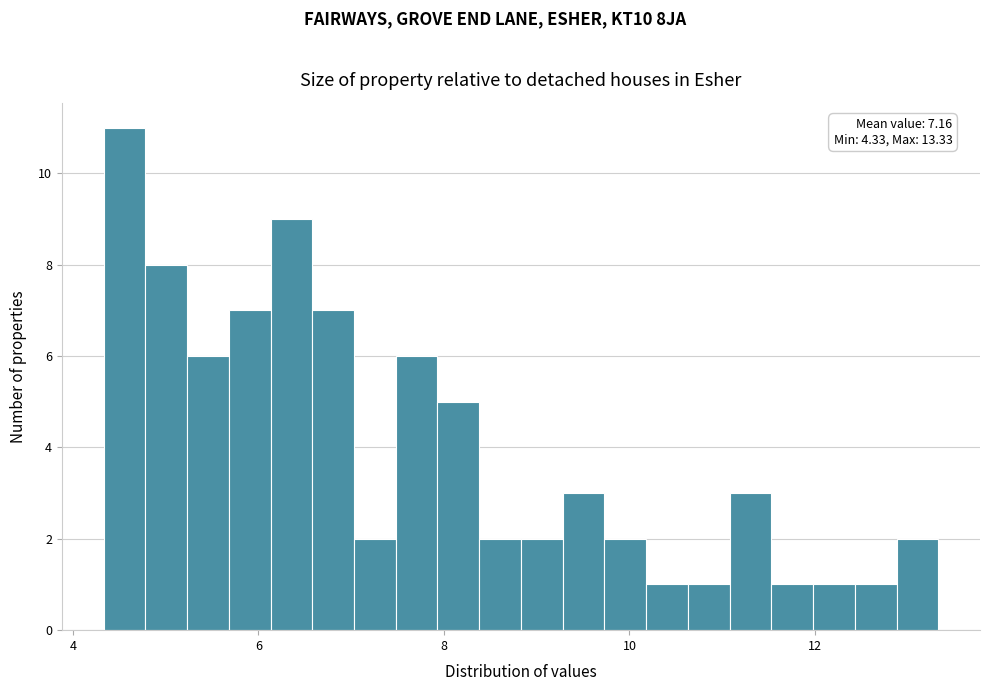

Read against the x-axis, roughly where is the centre of the tallest bar?

4.6